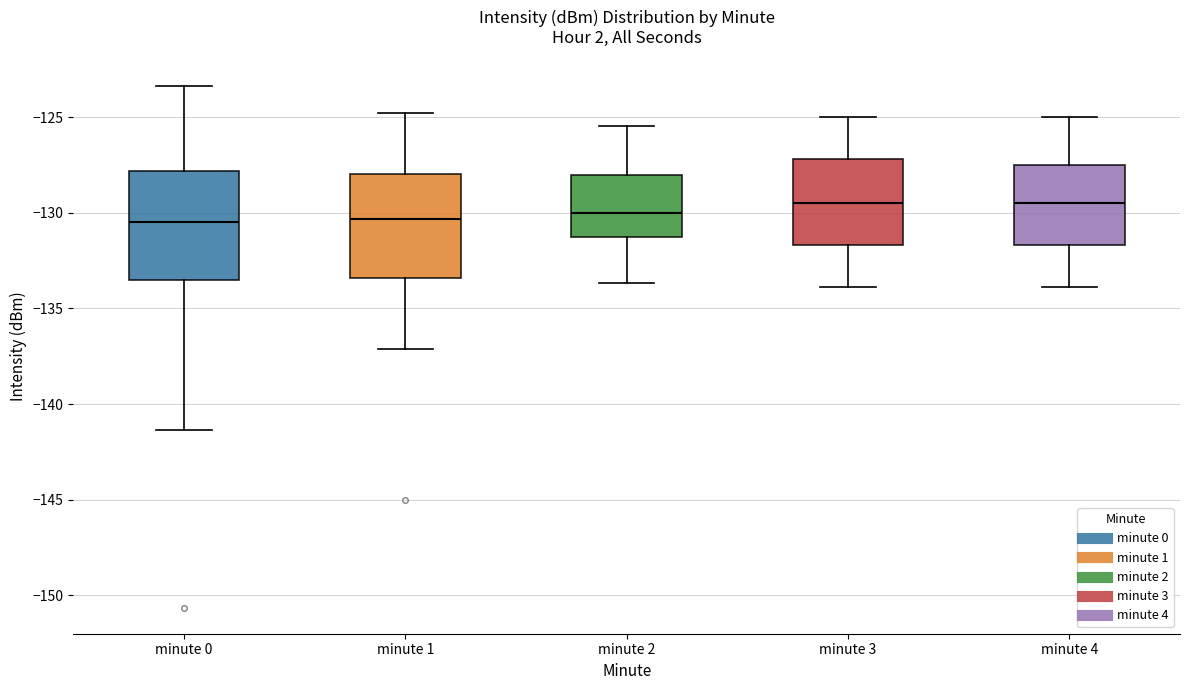

Reading left to right, read every box against the y-axis: the position of its median line, the range the box covers, and the ends of its whiskers. The values are not printed on the chart, so give them approximately, as read against the axis.

minute 0: median -130.5, box -133.5 to -128.0, whiskers -141.5 to -123.5
minute 1: median -130.5, box -133.5 to -128.0, whiskers -137.0 to -125.0
minute 2: median -130.0, box -131.5 to -128.0, whiskers -133.5 to -125.5
minute 3: median -129.5, box -131.5 to -127.0, whiskers -134.0 to -125.0
minute 4: median -129.5, box -131.5 to -127.5, whiskers -134.0 to -125.0